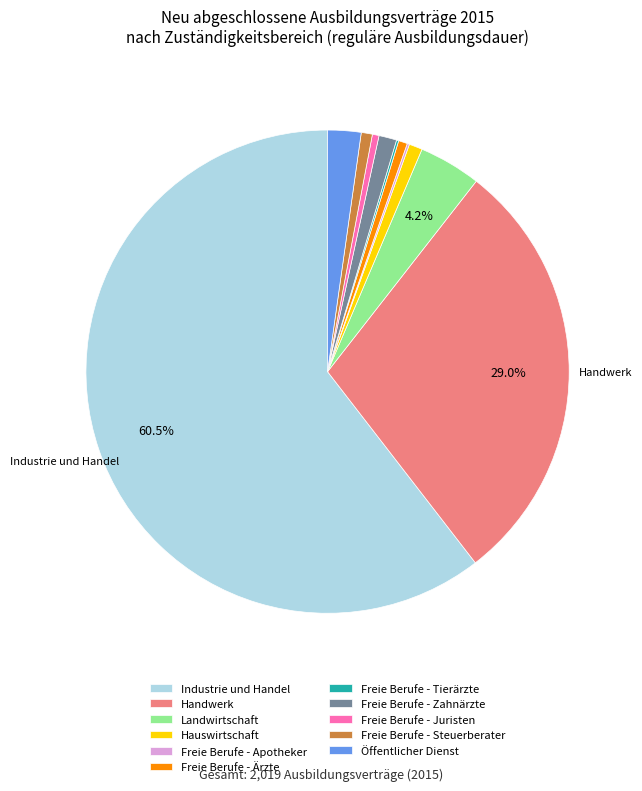

What is the largest slice in the pie chart?

Industrie und Handel